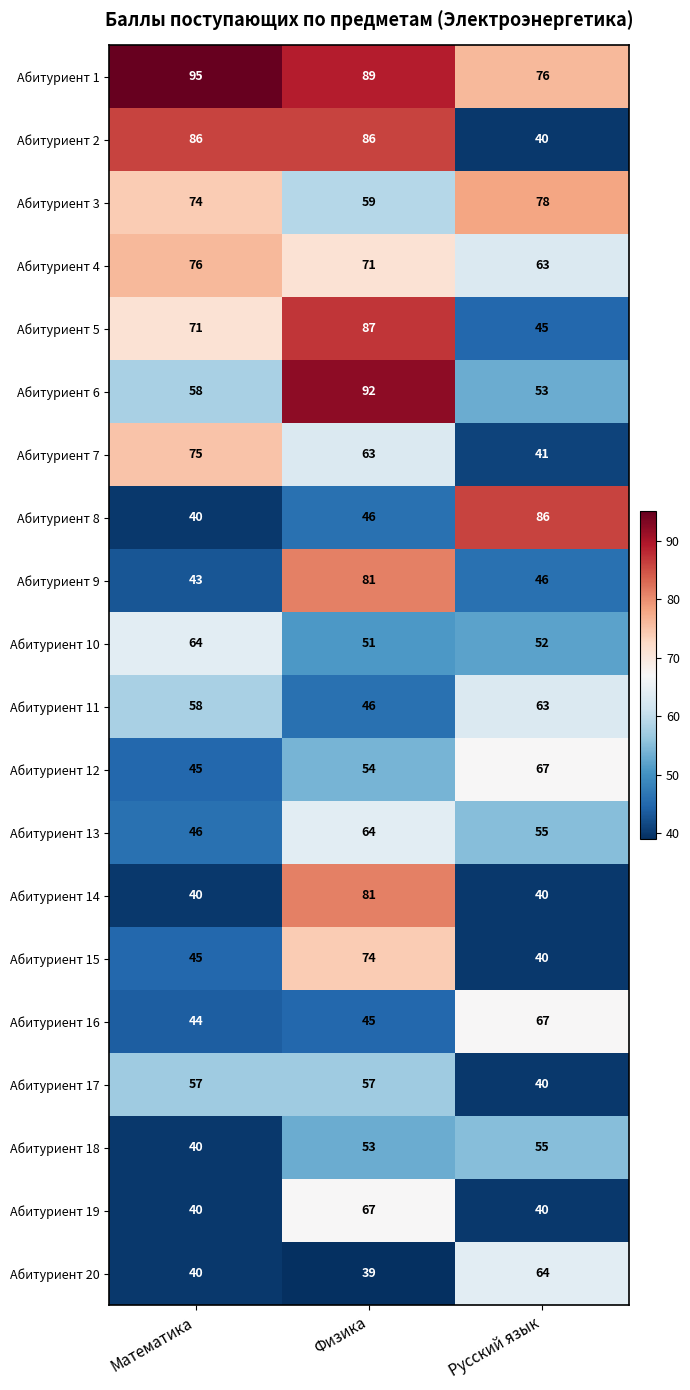

Rank the categories by Абитуриент 20 value from lowest to highest.

Физика, Математика, Русский язык